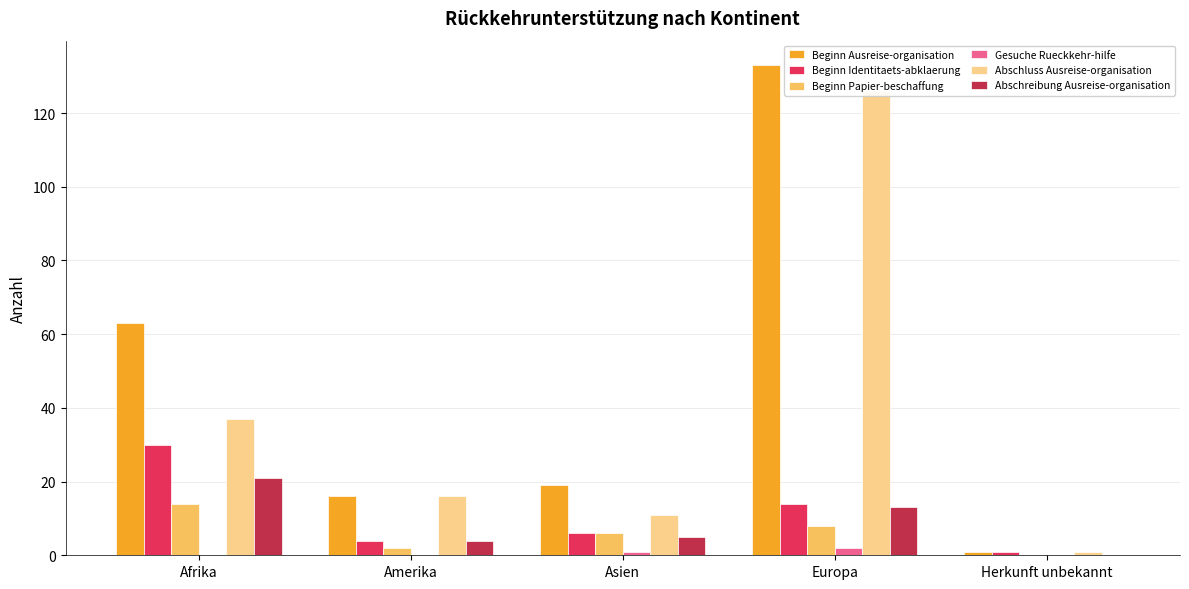

Rank the series by their maximum value, from highest to lowest.

Beginn Ausreise-organisation, Abschluss Ausreise-organisation, Beginn Identitaets-abklaerung, Abschreibung Ausreise-organisation, Beginn Papier-beschaffung, Gesuche Rueckkehr-hilfe